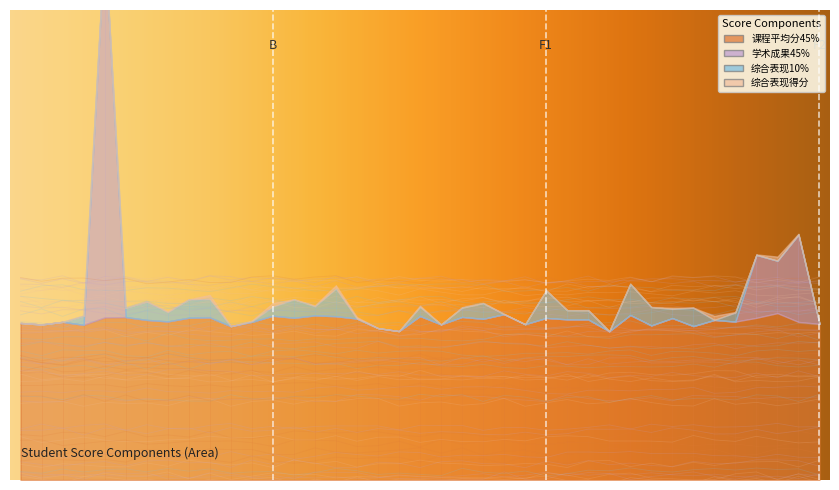

At 24, list the series in order from smallest to largest.

学术成果45%, 综合表现10%, 综合表现得分, 课程平均分45%